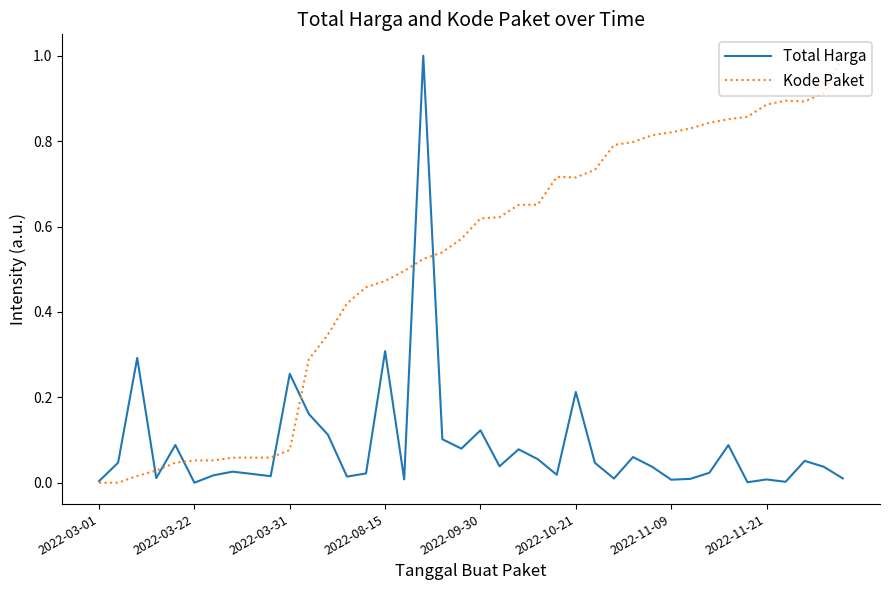

What is the maximum value shown in the chart?

1.0